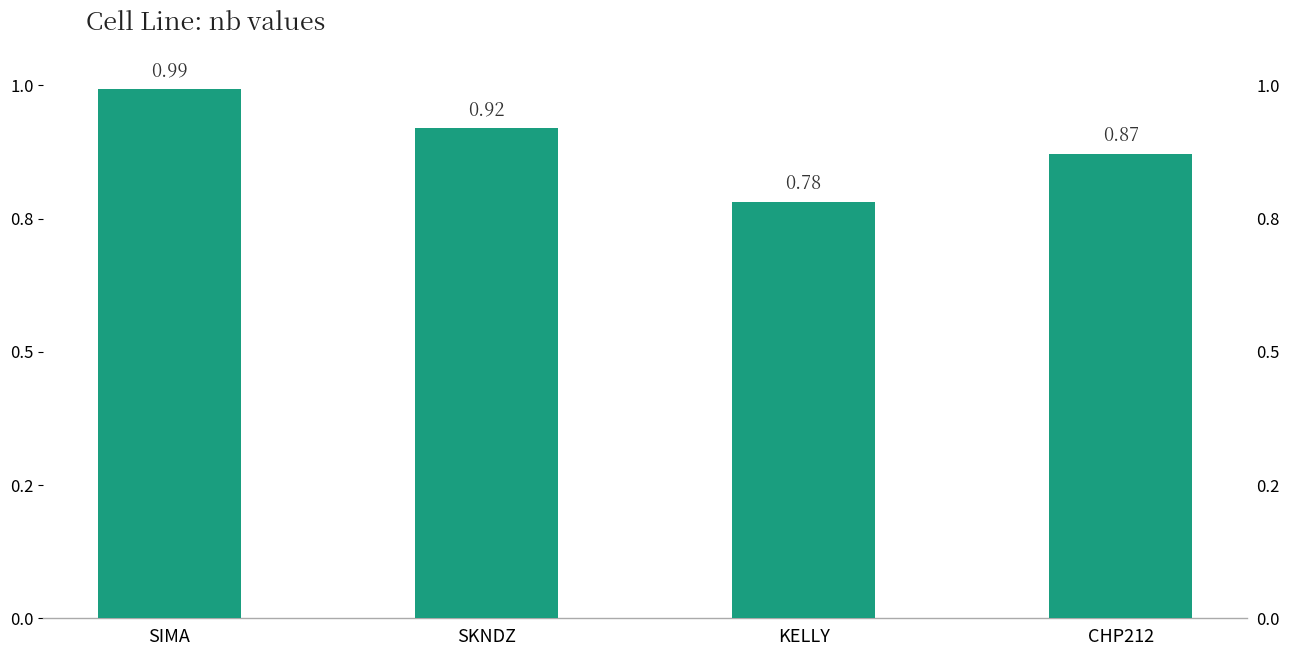

What is the label of the 4th bar from the right?

SIMA